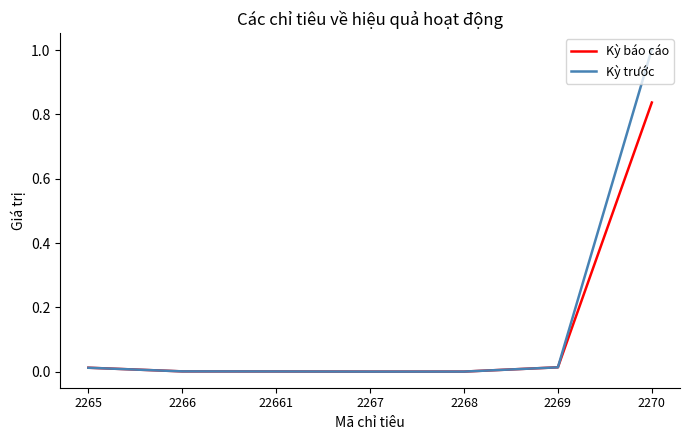

What position from the left is 22661?

3